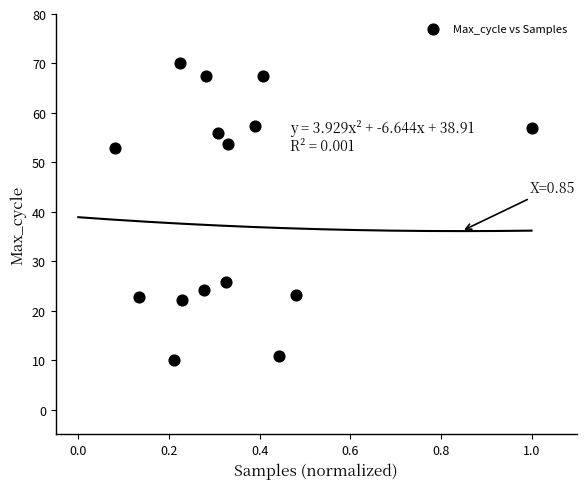

What is the range of X values (max minus min)?

0.9